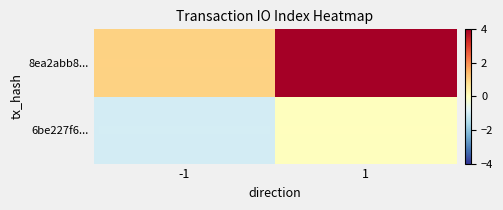

What is the smallest value displayed?

-1